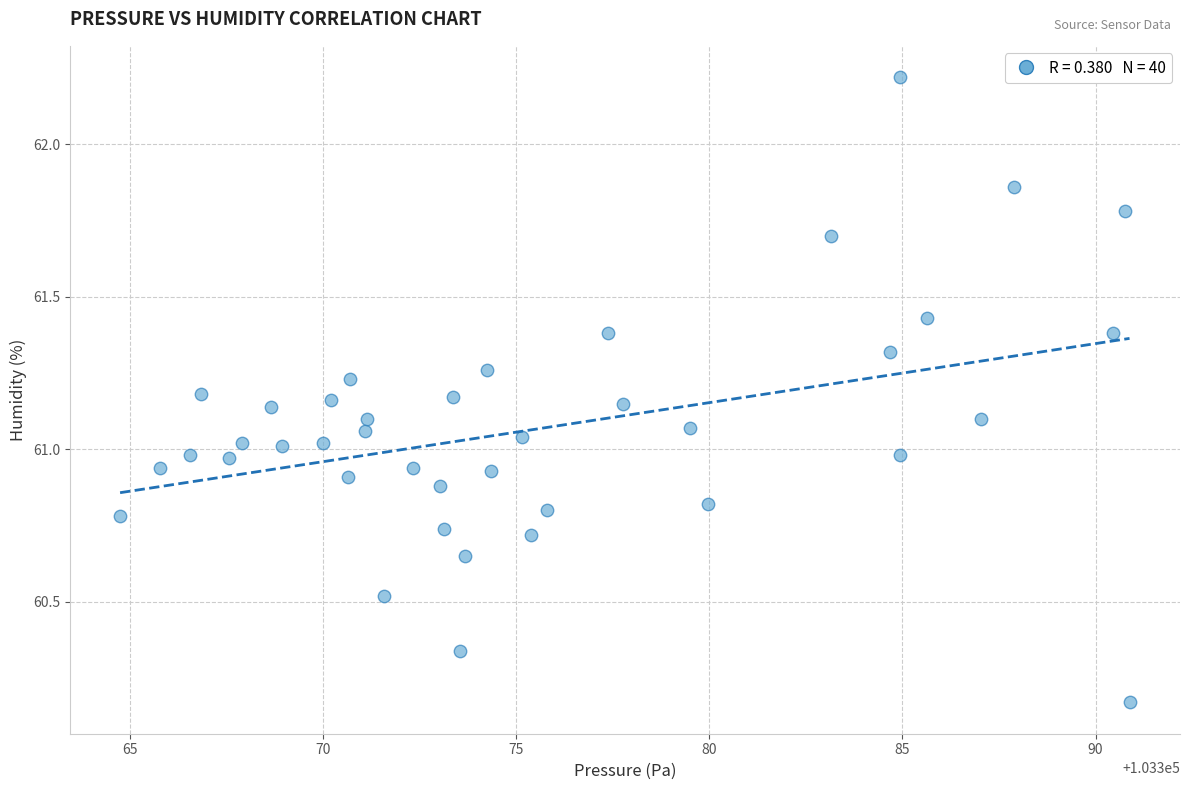

What is the range of X values (max minus min)?

26.1